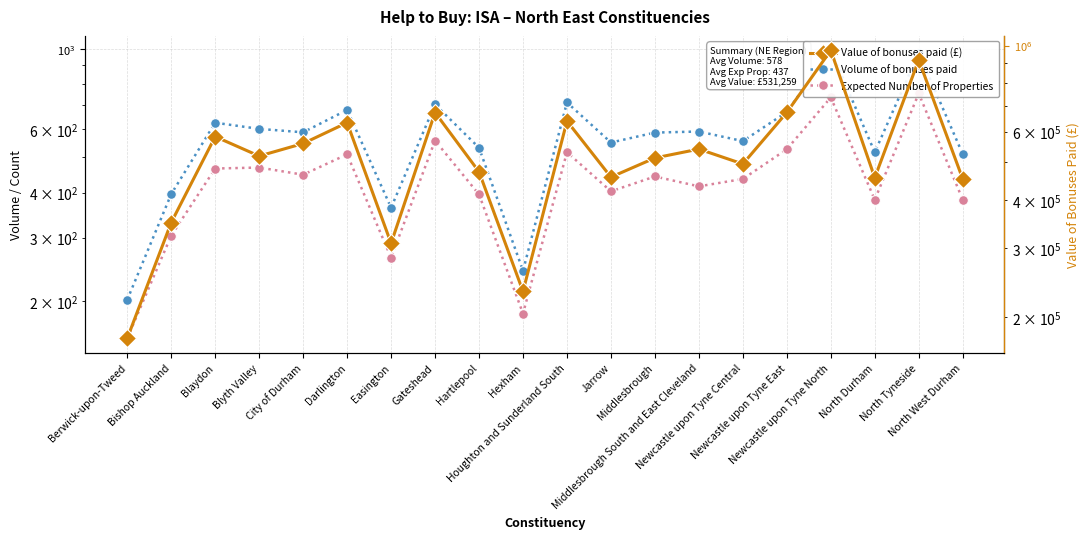

Is it true that Value of bonuses paid (£) equals 233817 at Berwick-upon-Tweed?

False